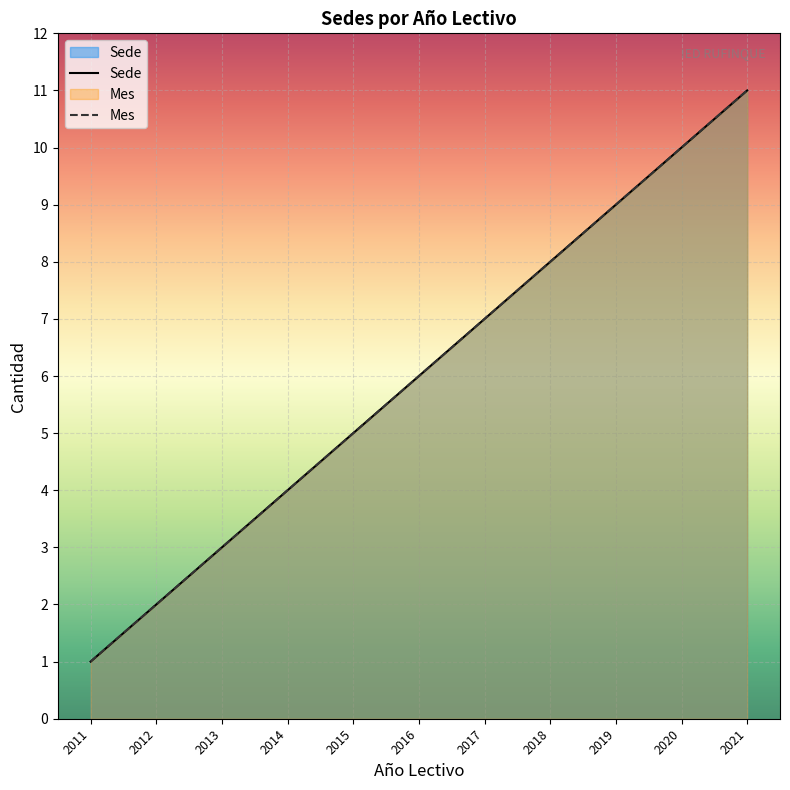

Reading left to right, extract all data points from this chart.

Sede: 1	2	3	4	5	6	7	8	9	10	11
Mes: 1	2	3	4	5	6	7	8	9	10	11